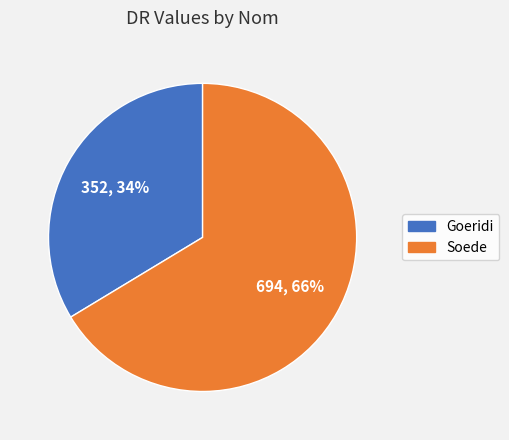

Combined, do Soede and Goeridi account for over 50%?

Yes